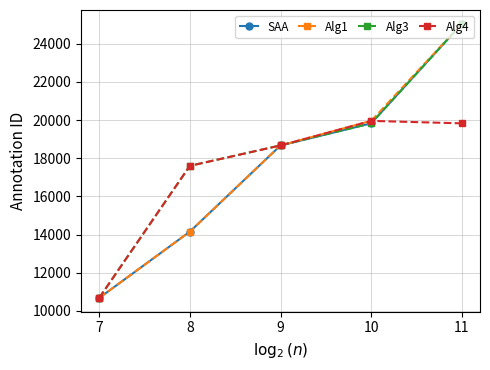

What is the approximate value of Alg3 at 8, to the nearest 10?

17600